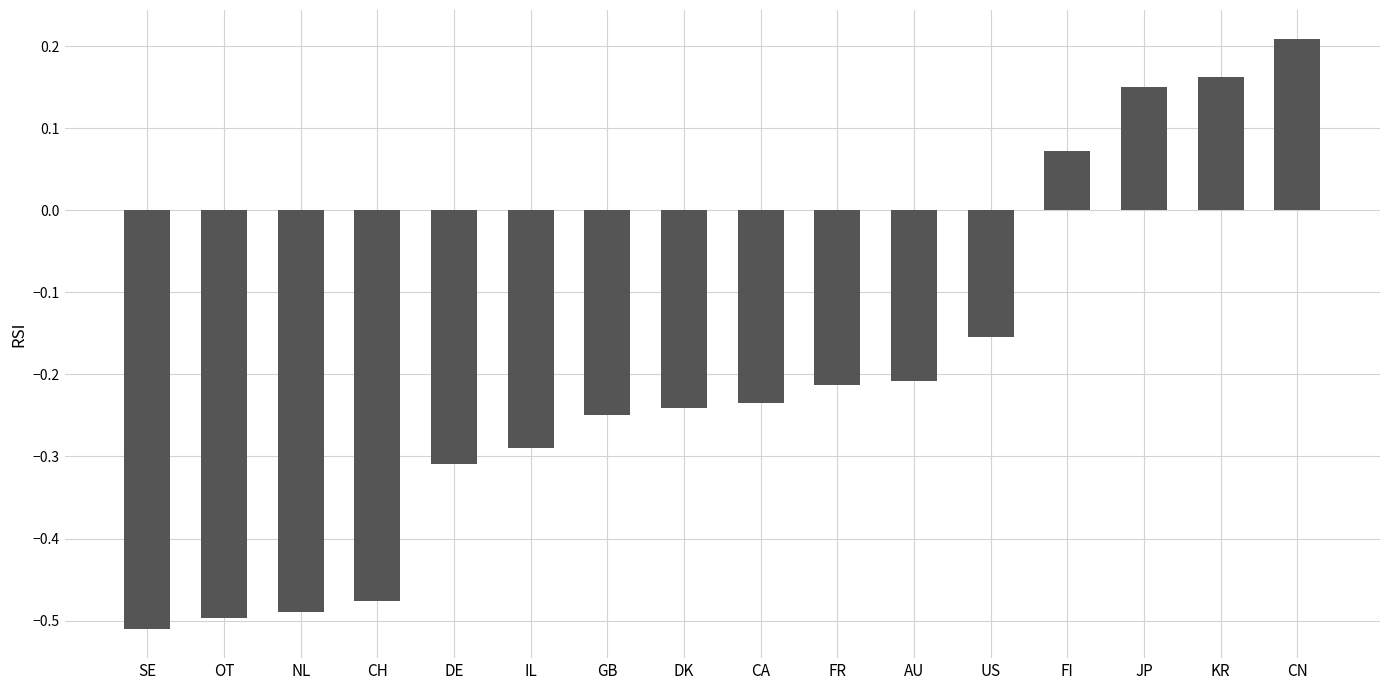

What is the sum of the values at CA and CH?

-0.7